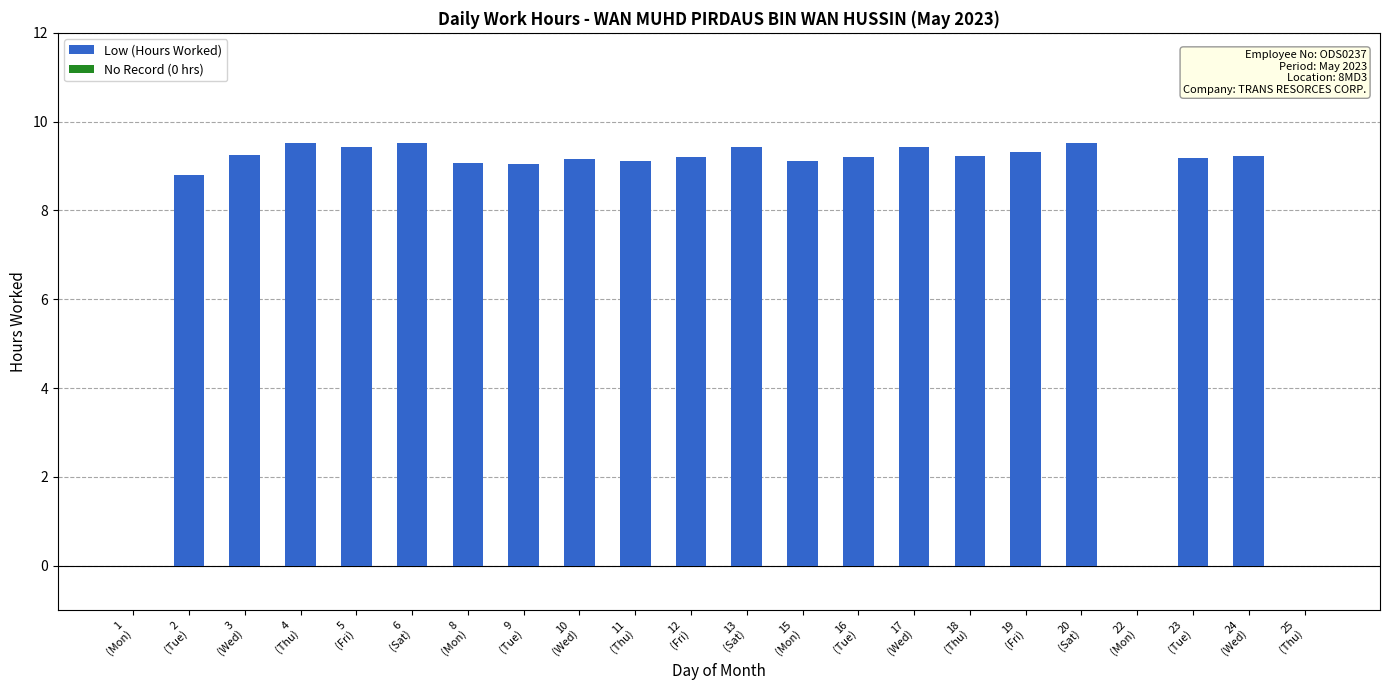

What is the greatest value displayed?

9.5